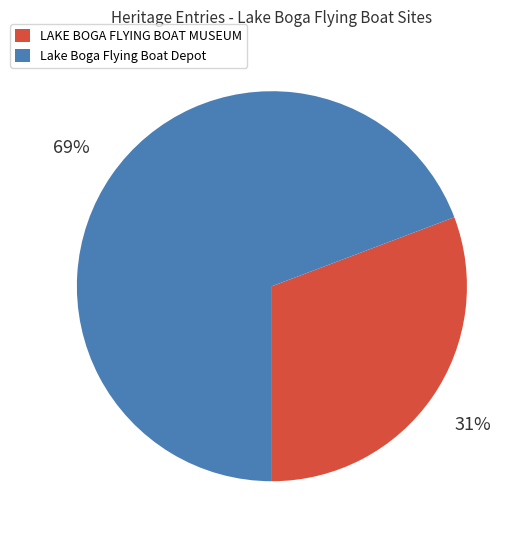

True or false: LAKE BOGA FLYING BOAT MUSEUM accounts for 20% of the total.

False